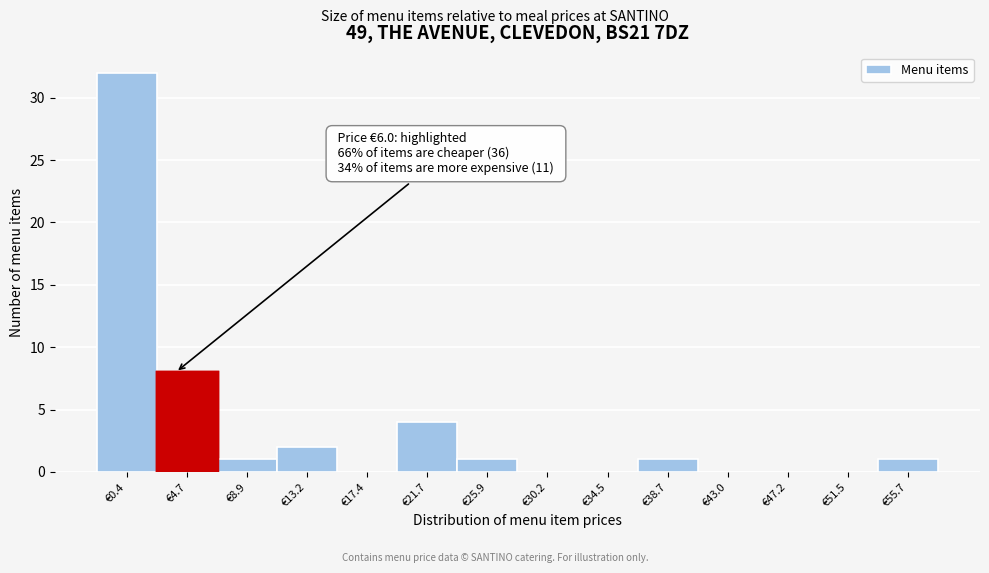

Reading left to right, transcribe all the data shown in this chart.

€0.4=32	€4.7=8	€8.9=1	€13.2=2	€17.4=0	€21.7=4	€25.9=1	€30.2=0	€34.5=0	€38.7=1	€43.0=0	€47.2=0	€51.5=0	€55.7=1